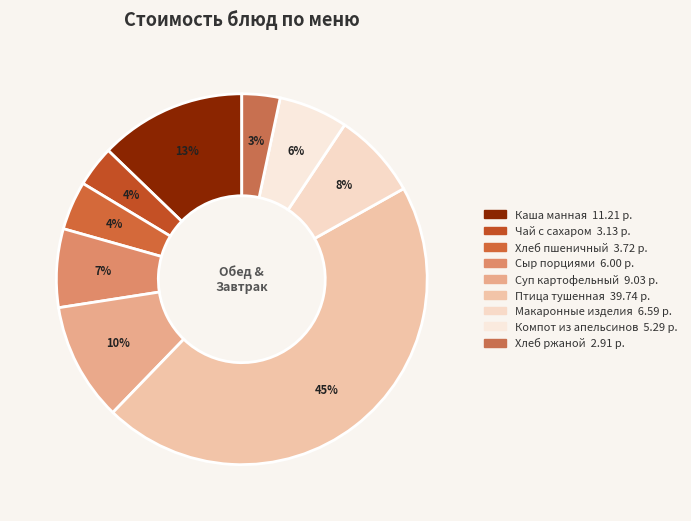

To the nearest percent, what is the average slice percentage?

11%